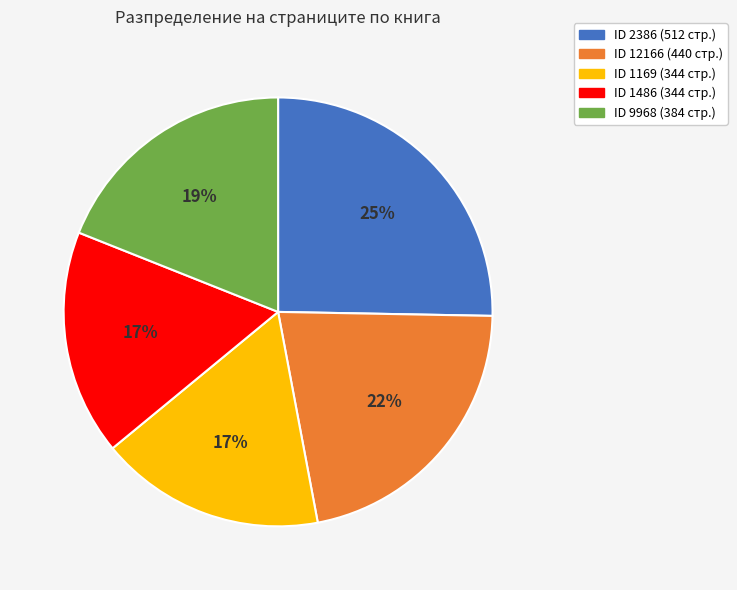

Is there a majority slice in this chart?

No